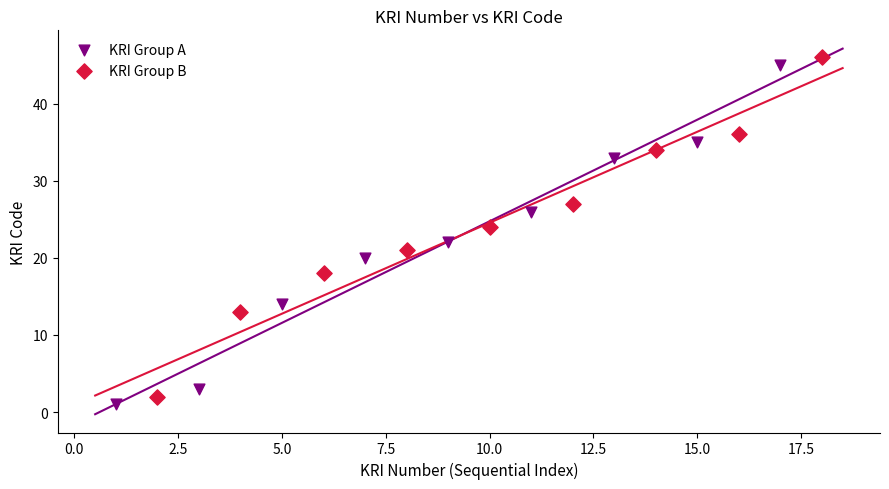

What are all the series names shown in the legend?

KRI Group A, KRI Group B